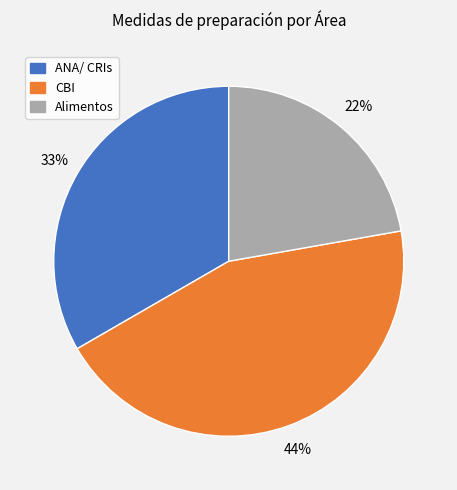

Rank the categories by value from lowest to highest.

Alimentos, ANA/ CRIs, CBI